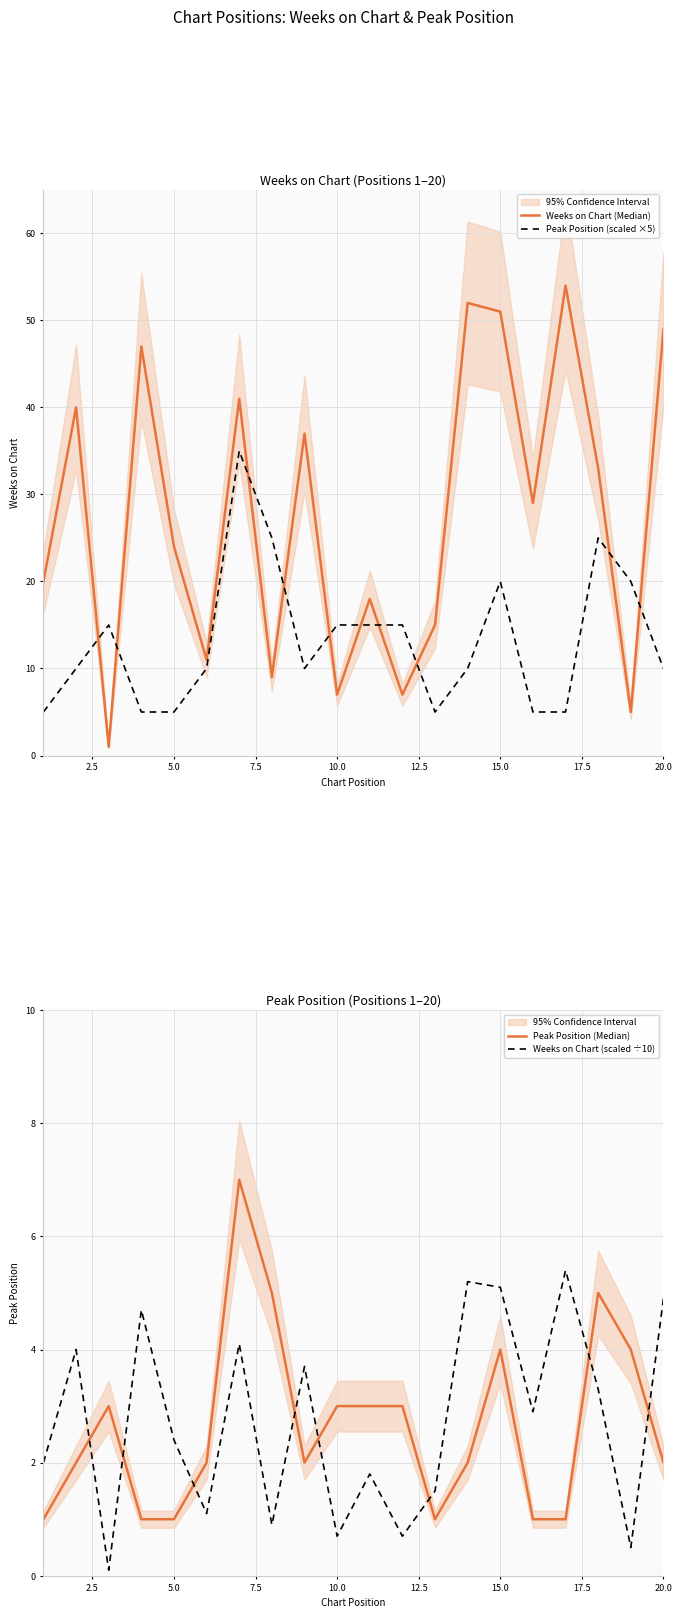

How many Peak Position (Median) values are between 1 and 4?

17